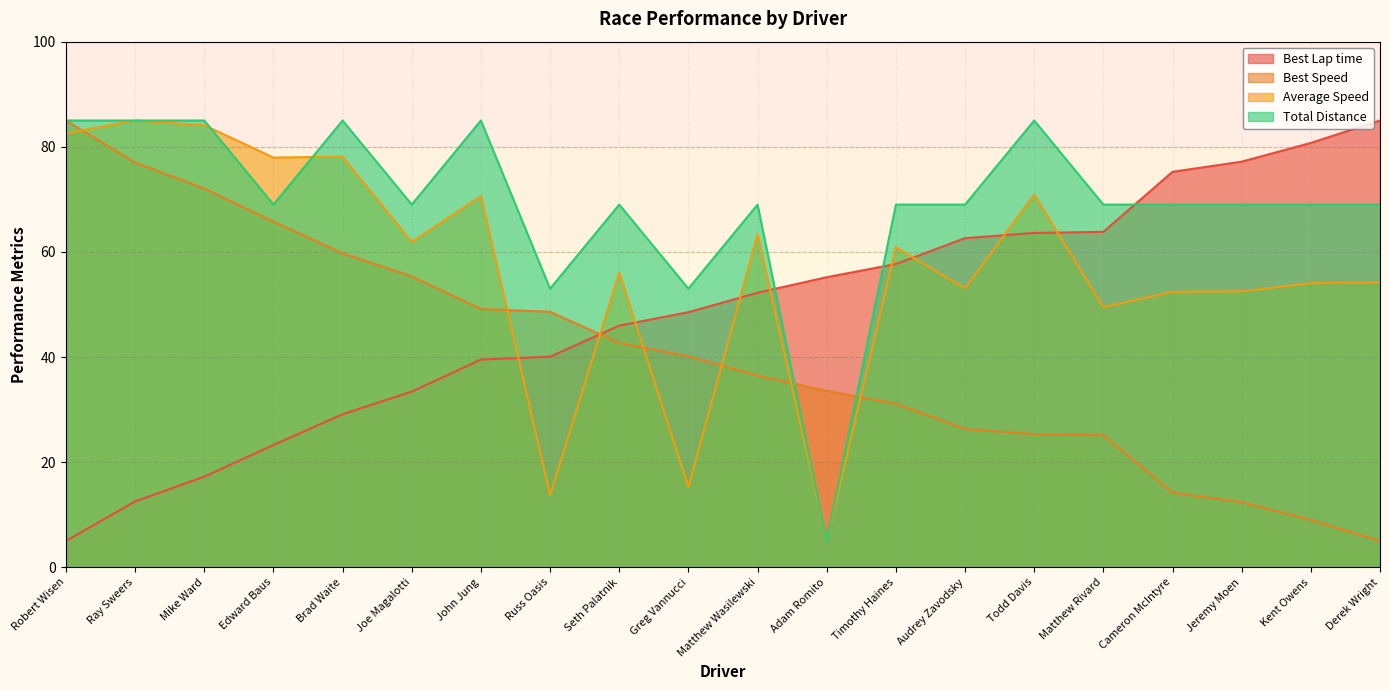

Rank the categories by Average Speed value from highest to lowest.

Ray Sweers, Mike Ward, Robert Wisen, Brad Waite, Edward Baus, Todd Davis, John Jung, Matthew Wasilewski, Joe Magalotti, Timothy Haines, Seth Palatnik, Derek Wright, Kent Owens, Audrey Zavodsky, Jeremy Moen, Cameron McIntyre, Matthew Rivard, Greg Vannucci, Russ Oasis, Adam Romito